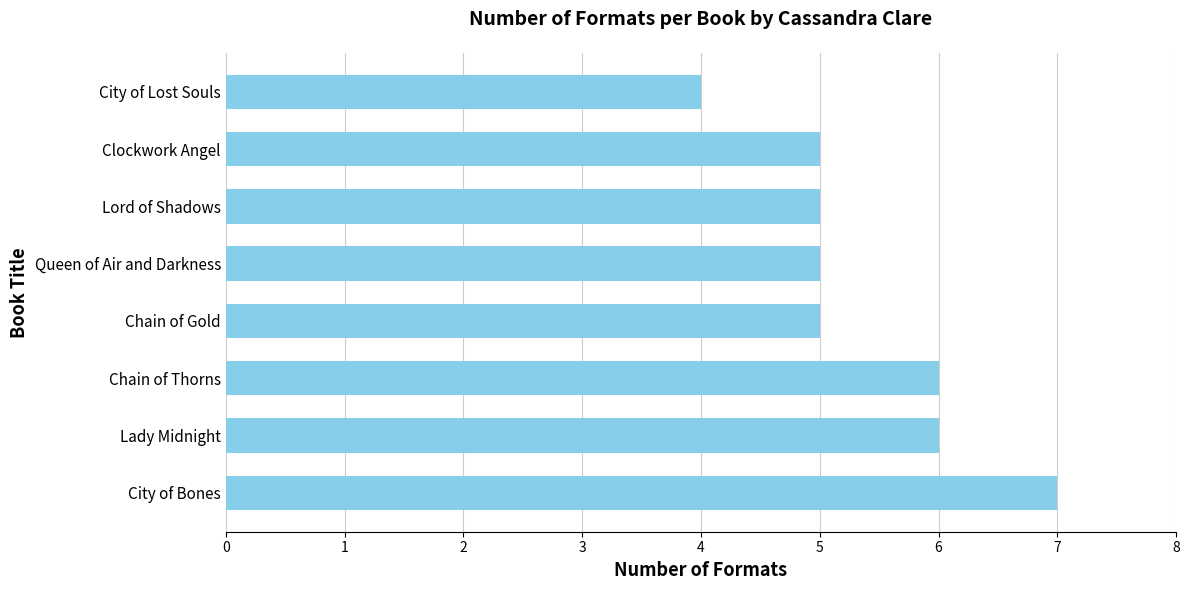

Reading bottom to top, extract all data points from this chart.

7	6	6	5	5	5	5	4